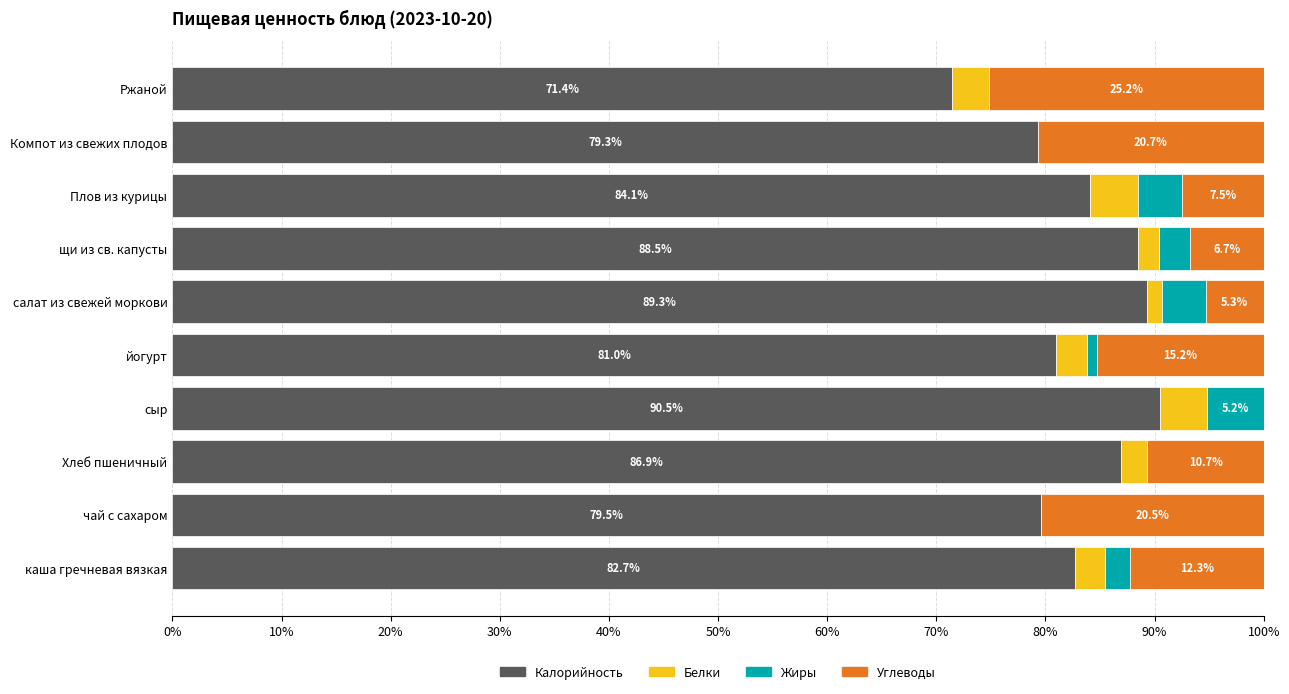

The Калорийность series shows 88.5 at щи из св. капусты. True or false?

True